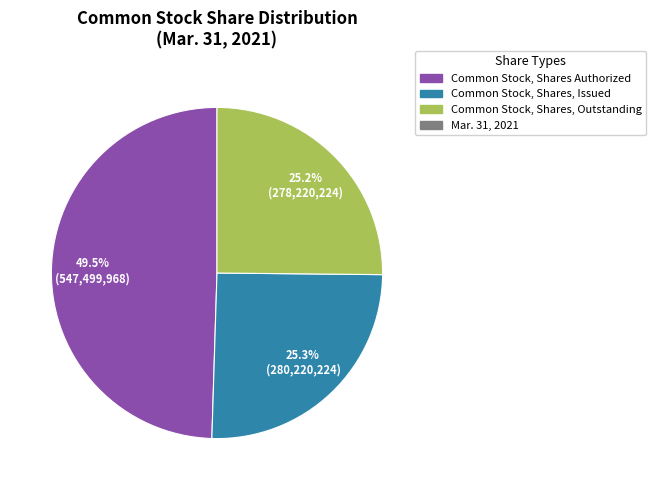

Count the number of slices in the pie.

3